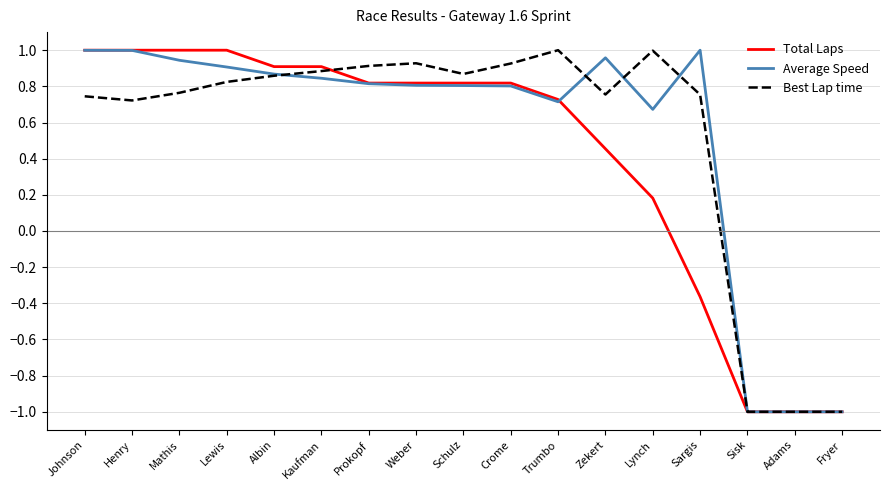

How many values in the Total Laps series exceed 0?

13